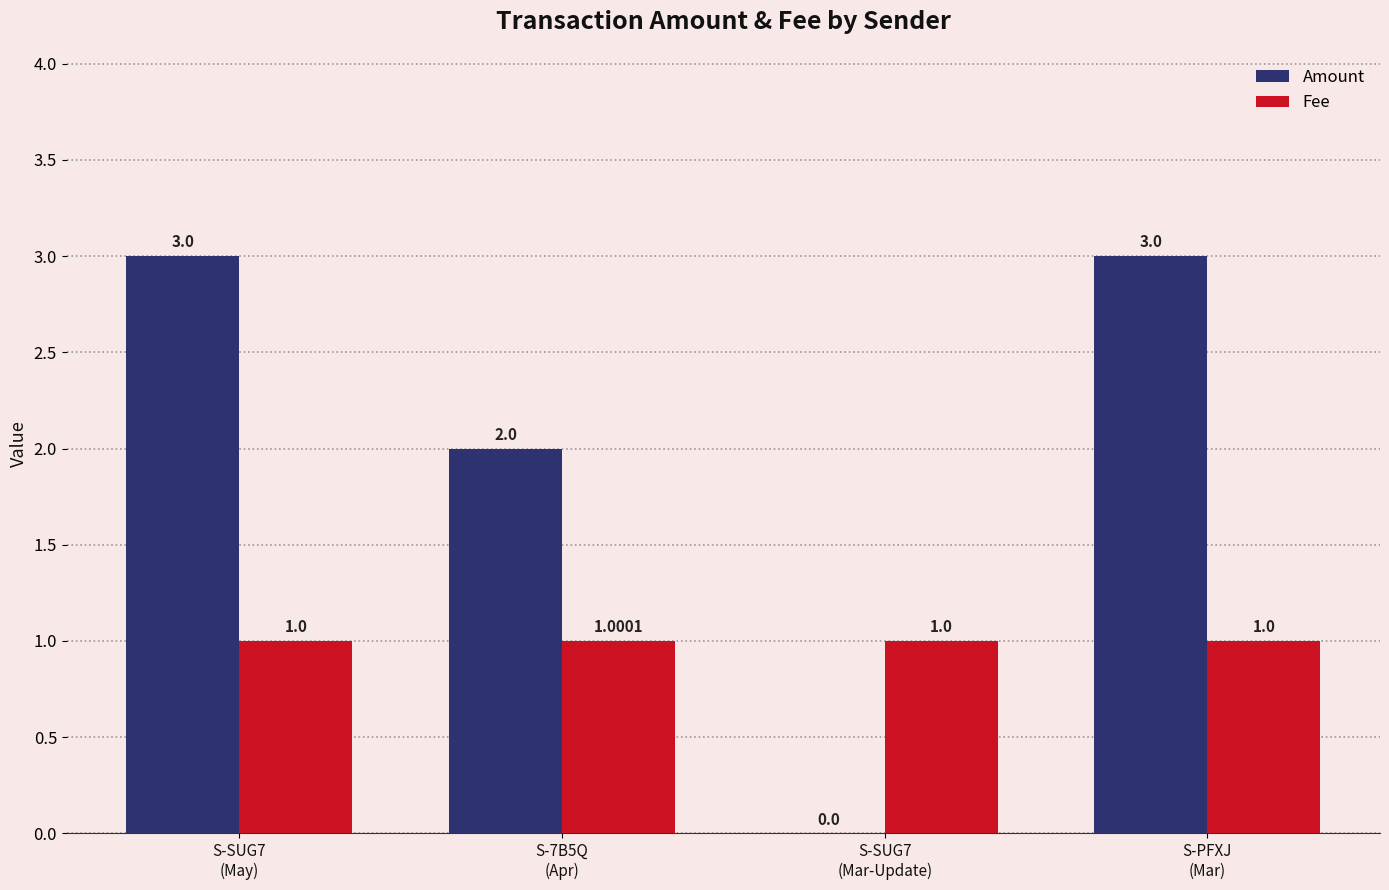

Which series has the largest total across all categories?

Amount